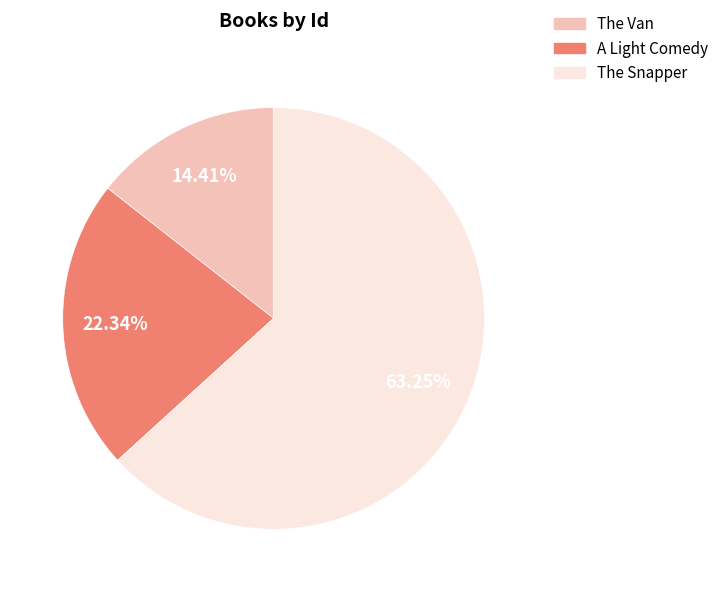

Rank the categories by value from highest to lowest.

The Snapper, A Light Comedy, The Van